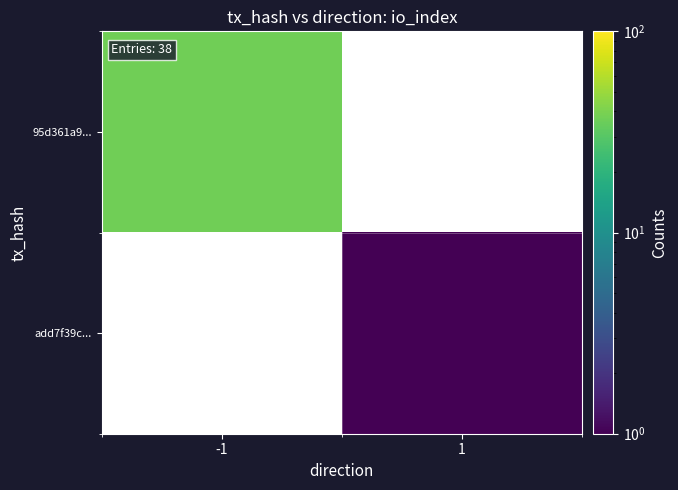

Is the value of 95d361a9... at 1 greater than the value of add7f39c... at 1?

No